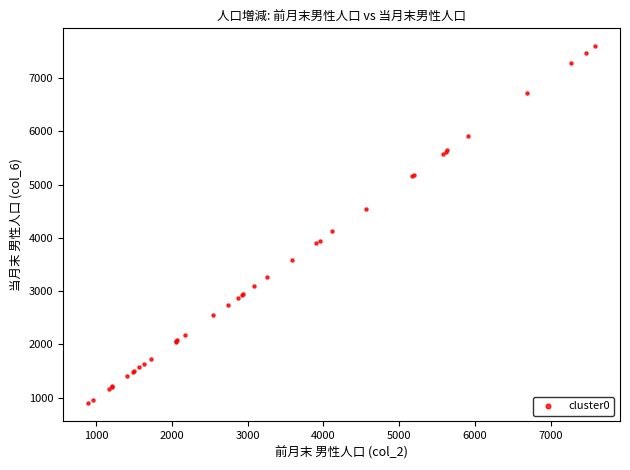

What Y value in the scatter plot is closest to 4243?

4120